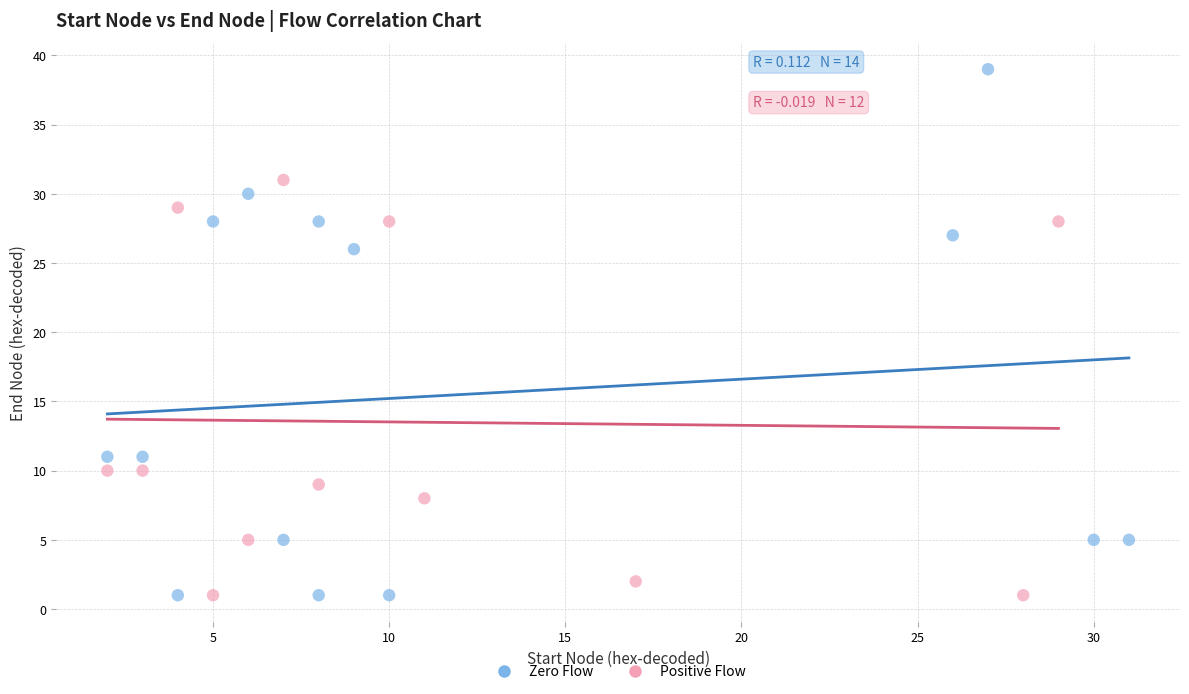

Which series has the largest Y range (max minus min)?

Zero Flow